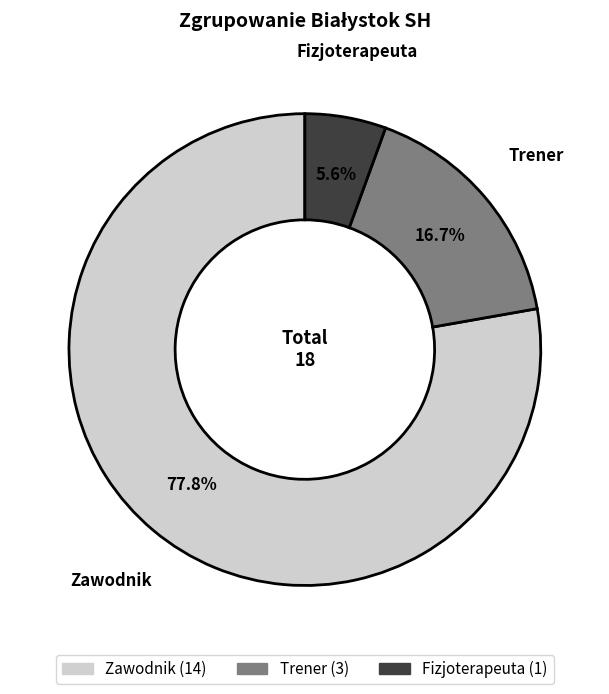

Is it true that Zawodnik is 66% of the pie?

False